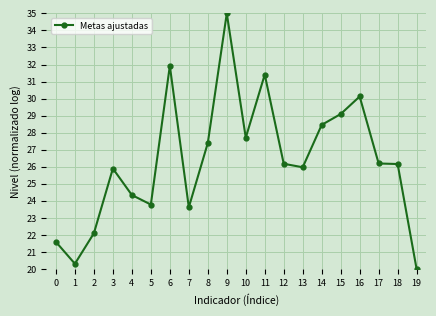

What is the change in value from 0 to 10?

+6.1